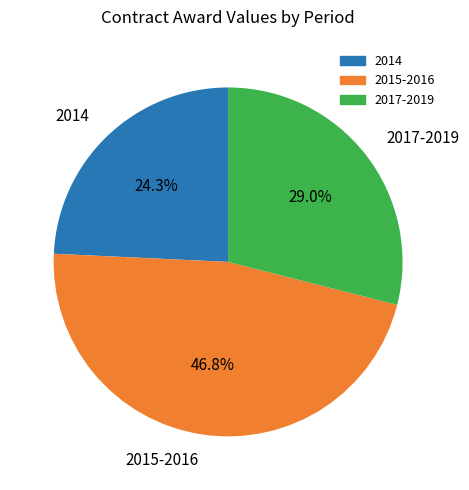

How many segments does this pie chart have?

3